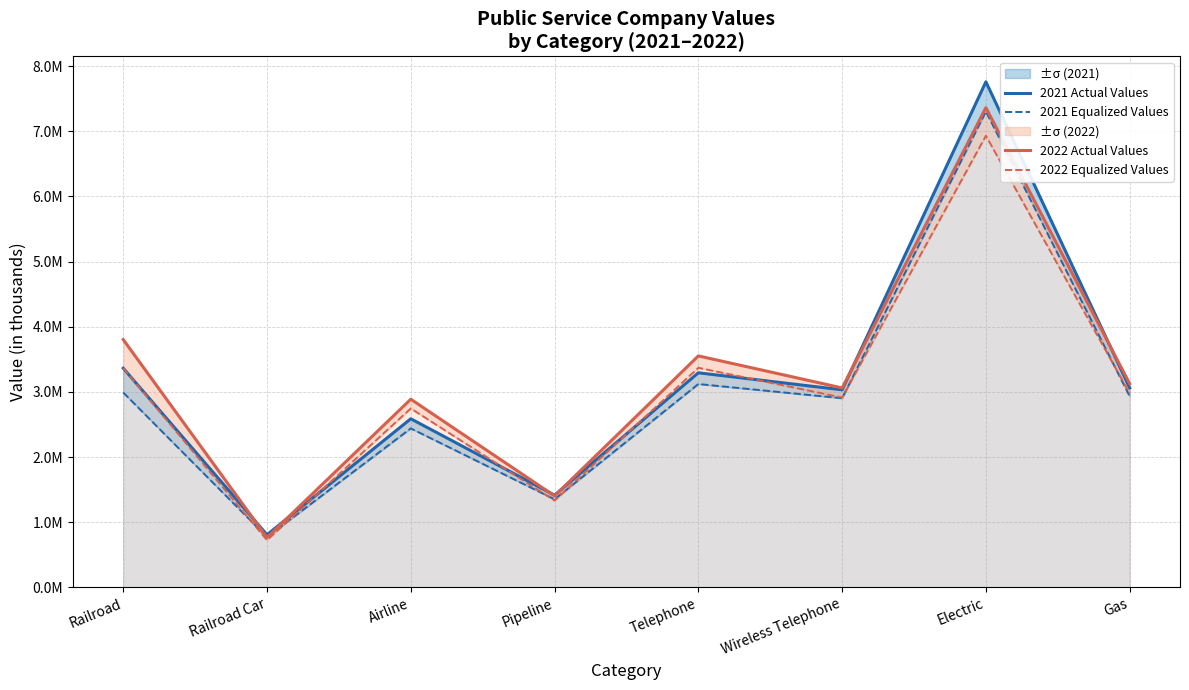

Between which two adjacent categories do 2021 Equalized Values and 2022 Actual Values first intersect?

Railroad and Railroad Car